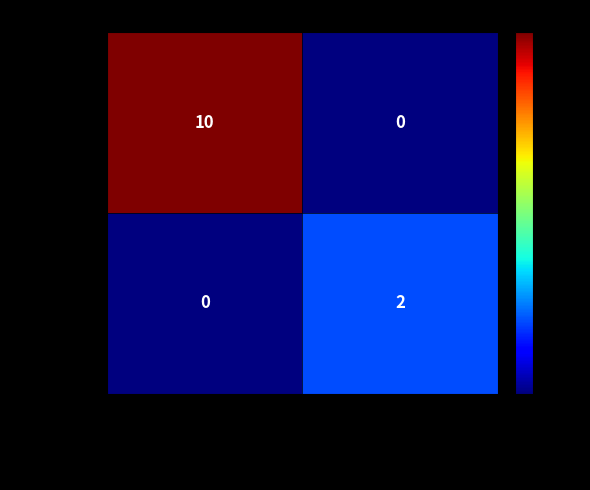

Which category has the highest value across all series?

CHEMCAPE